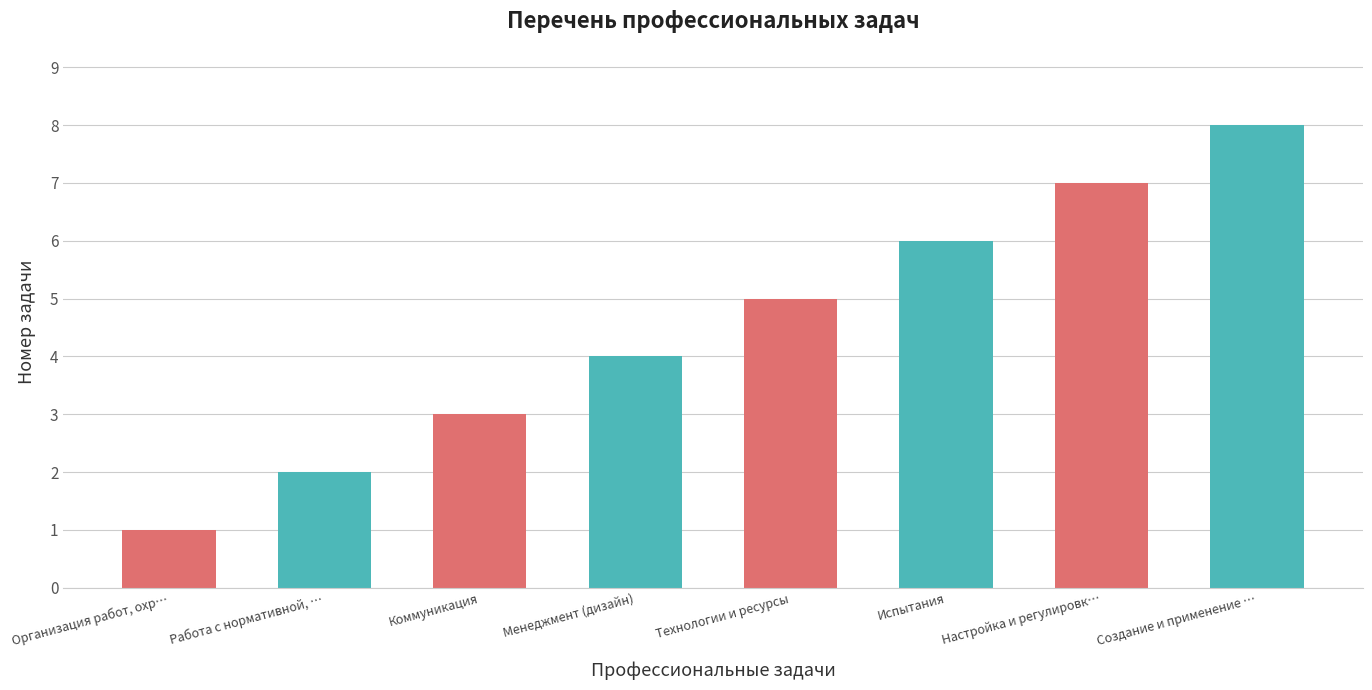

Is it true that the value at Работа с нормативной, … is 1?

False